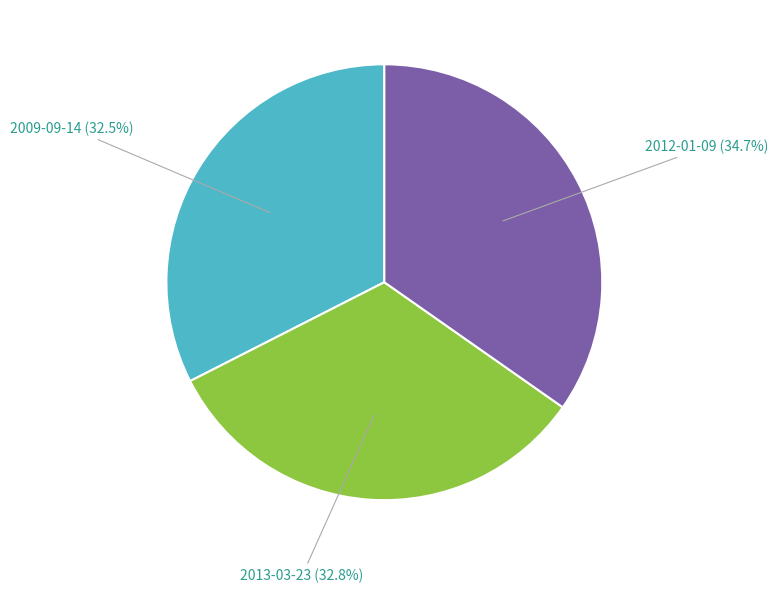

Approximately how many times larger is the value at 2013-03-23 (32.8%) compared to 2009-09-14 (32.5%)?

1.0